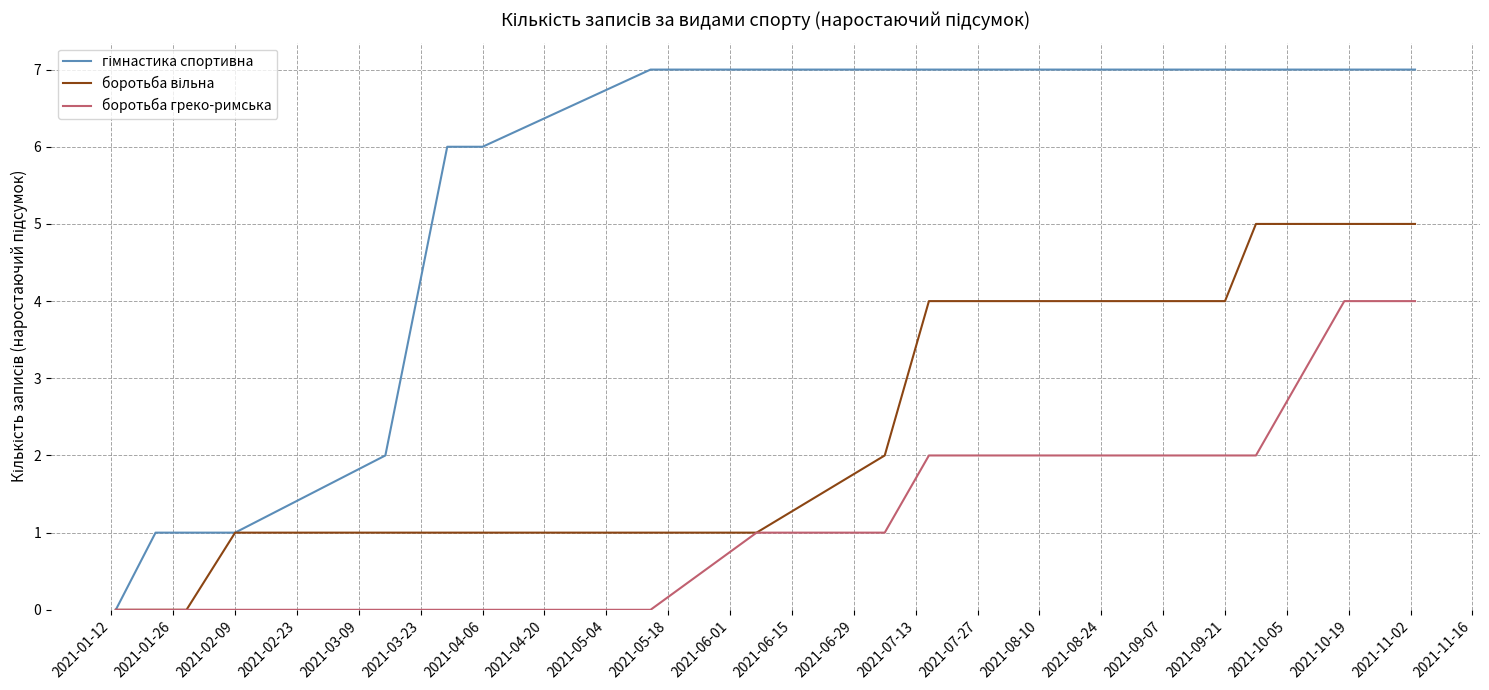

What is the maximum value shown in the chart?

7